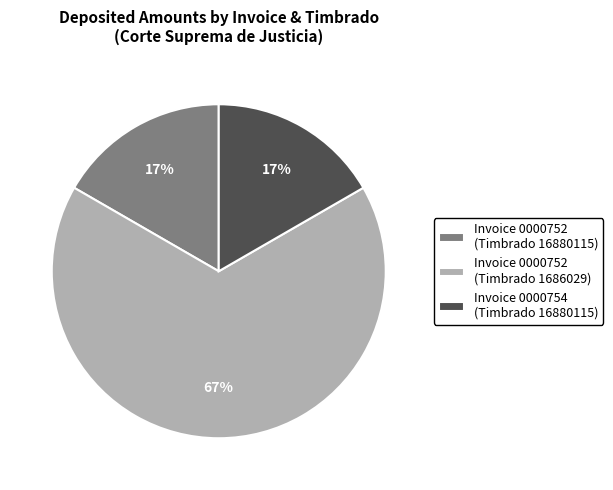

To the nearest percent, what is the average slice percentage?

33%